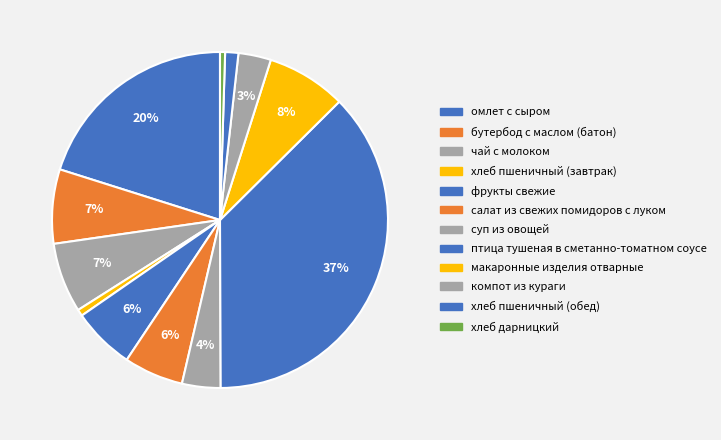

Is there a majority slice in this chart?

No